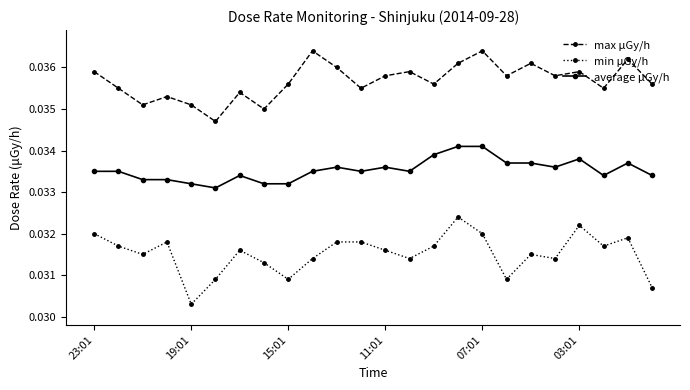

How many average μGy/h values are between 0 and 1?

24